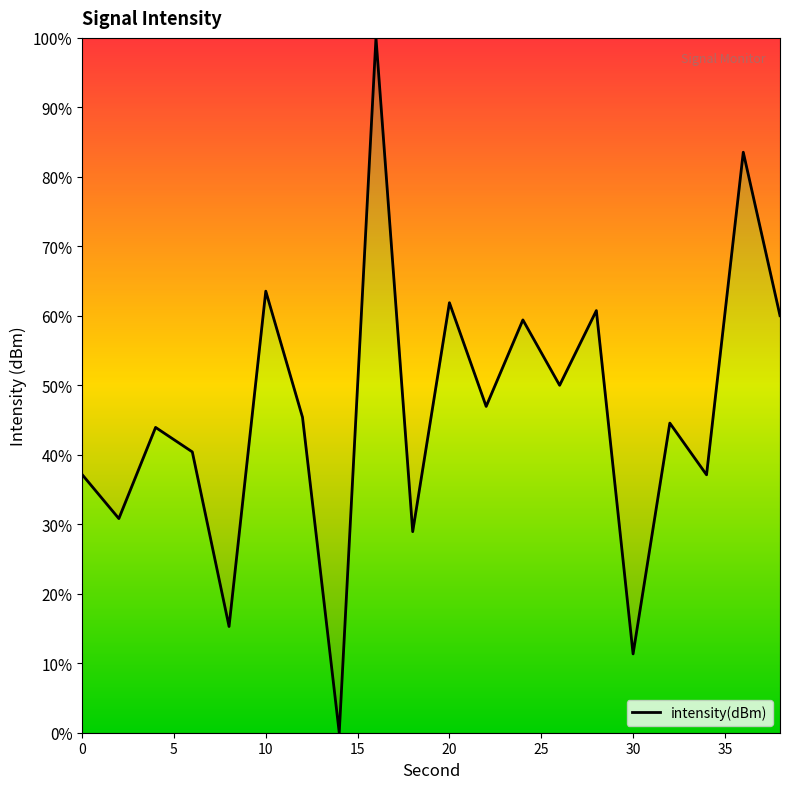

What is the greatest value displayed?

100.0